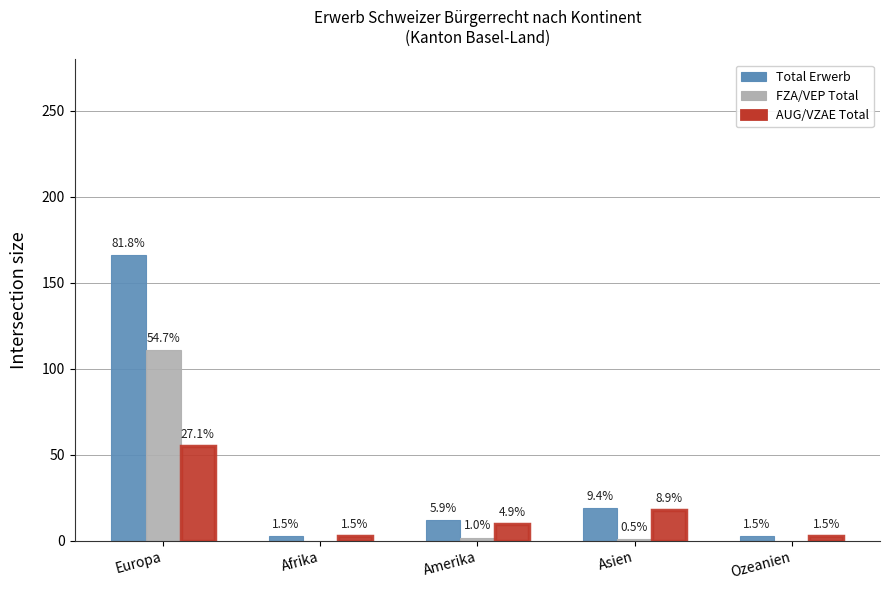

What are all the series names shown in the legend?

Total Erwerb, FZA/VEP Total, AUG/VZAE Total